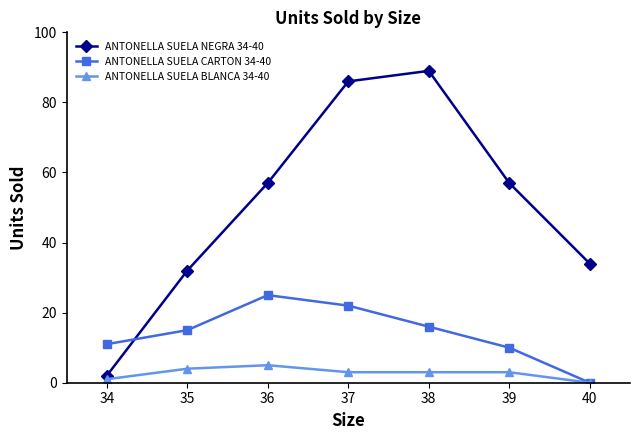

True or false: ANTONELLA SUELA BLANCA 34-40 and ANTONELLA SUELA NEGRA 34-40 cross at least once.

False